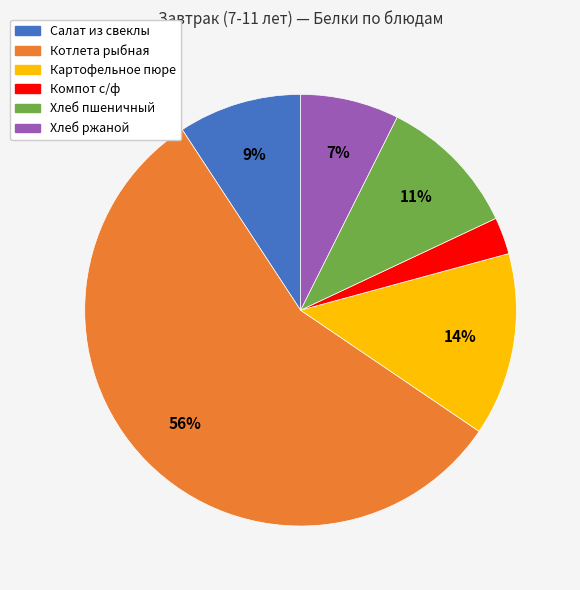

Do Компот с/ф and Котлета рыбная together represent more than half of the pie?

Yes